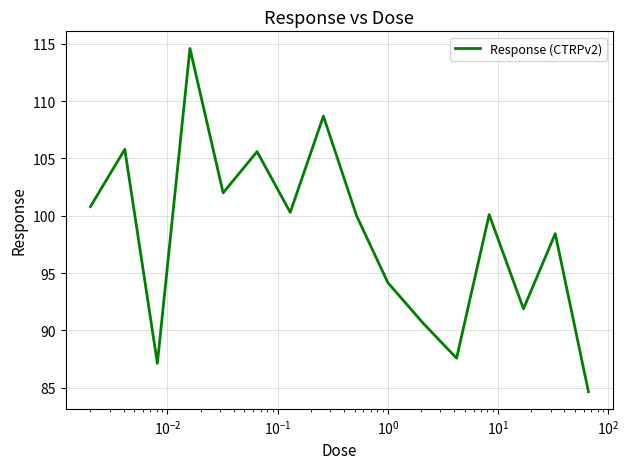

What is the minimum value shown in the chart?

84.7